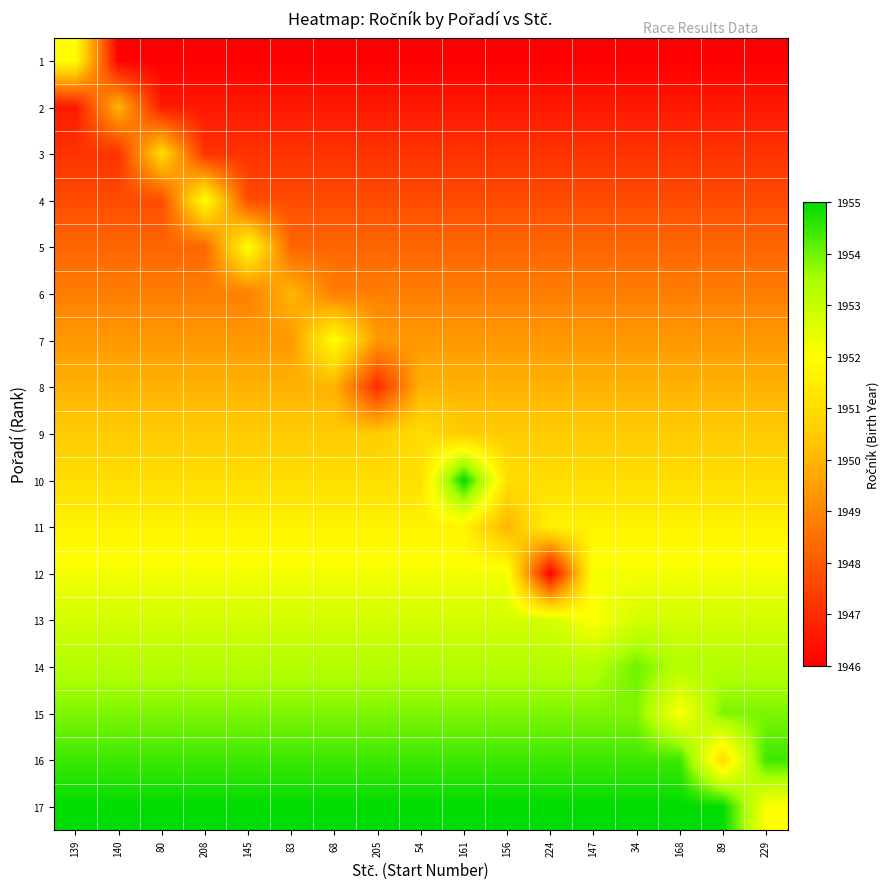

Which label corresponds to the smallest value in the chart?

140